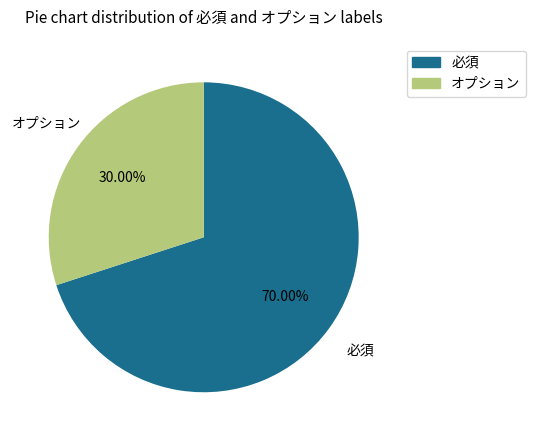

Which has a higher value, 必須 or オプション?

必須